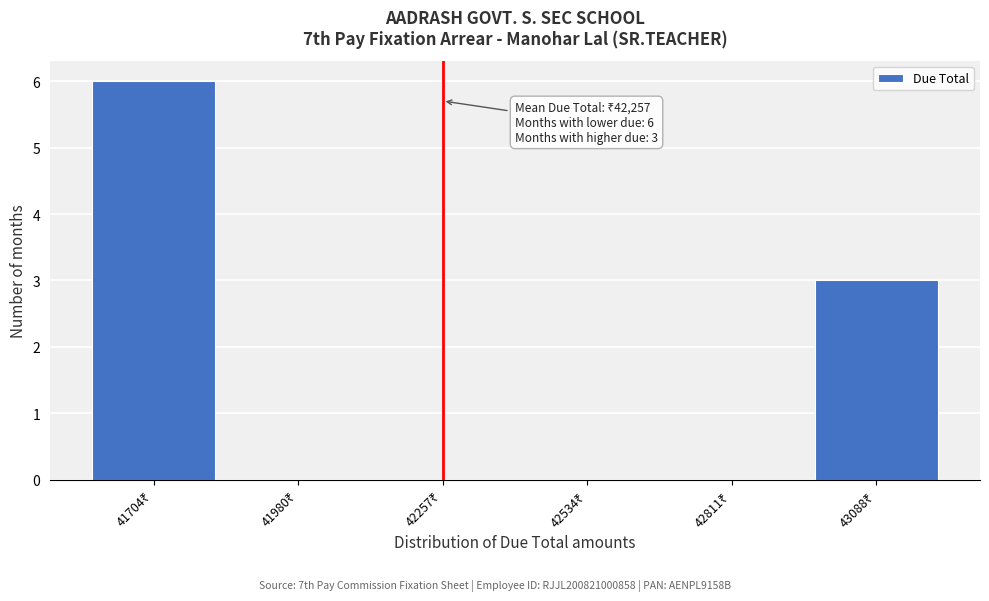

What is the greatest value displayed?

6